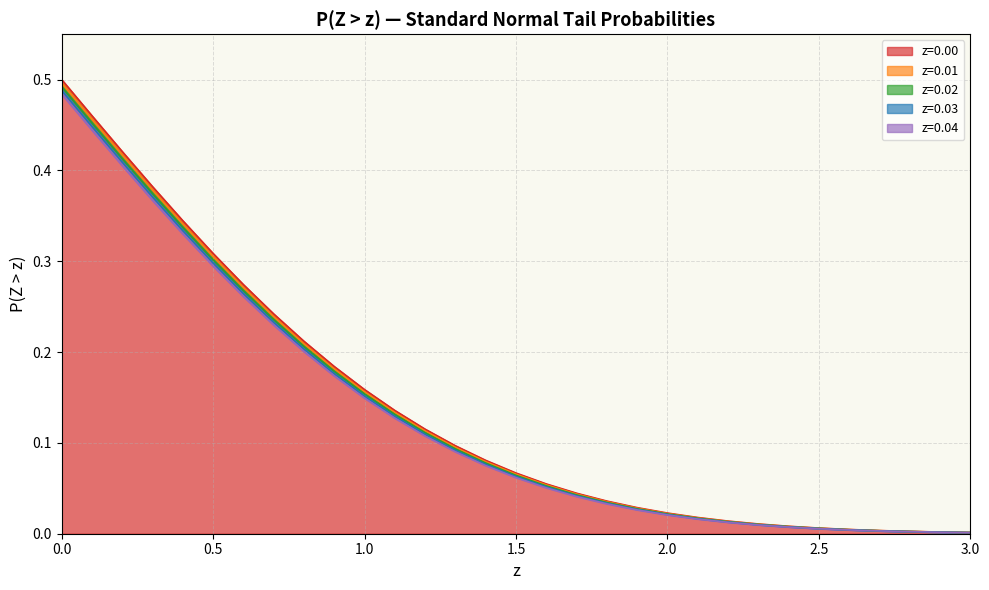

What is the sum of all z=0.03 values?

4.1